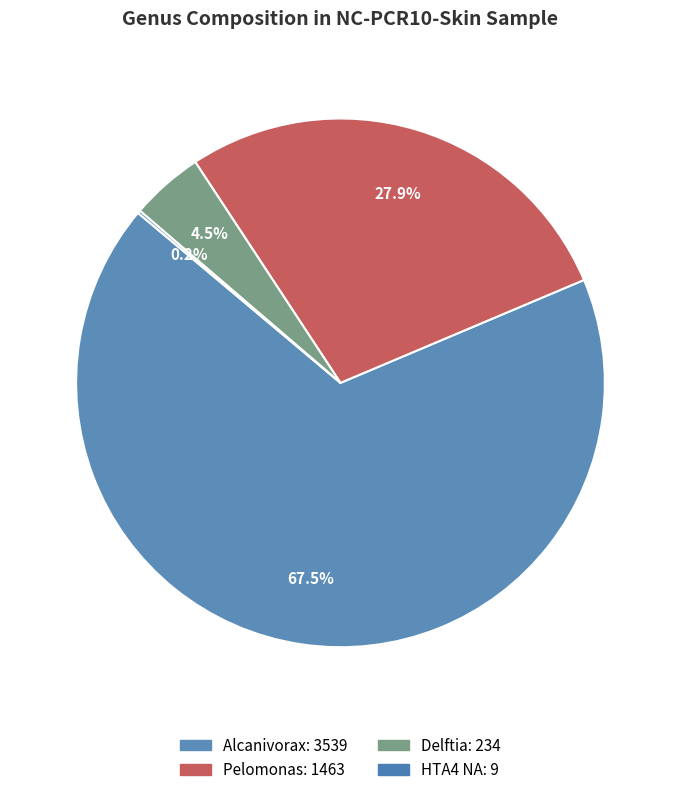

Does any single category account for the majority?

Yes